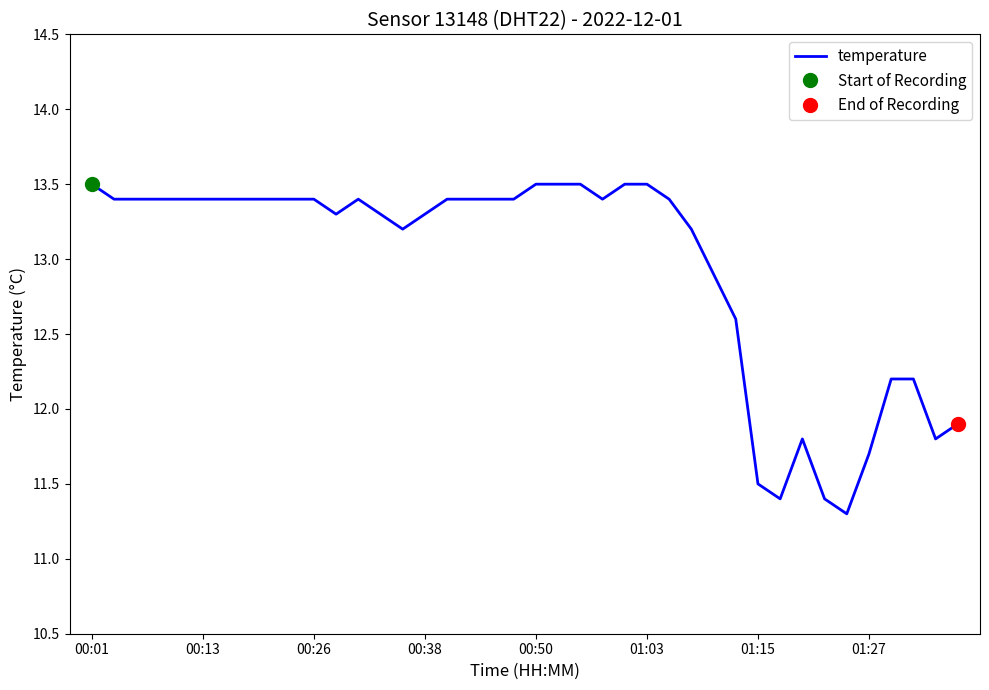

The temperature series shows 11.5 at 01:15. True or false?

True